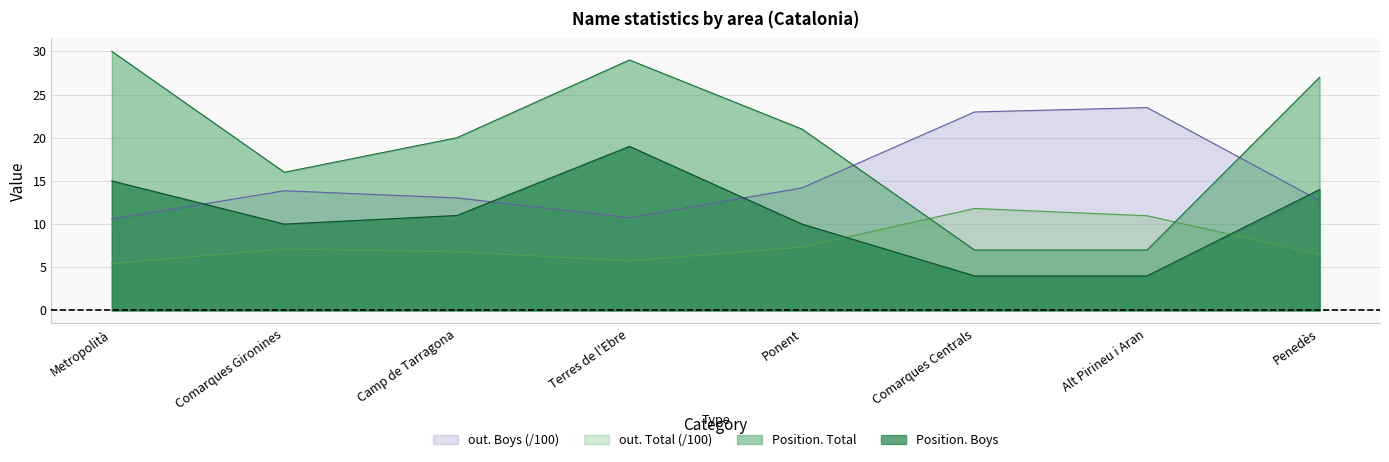

List the series in order of their peak value, highest first.

Position. Total, out. Boys (/100), Position. Boys, out. Total (/100)